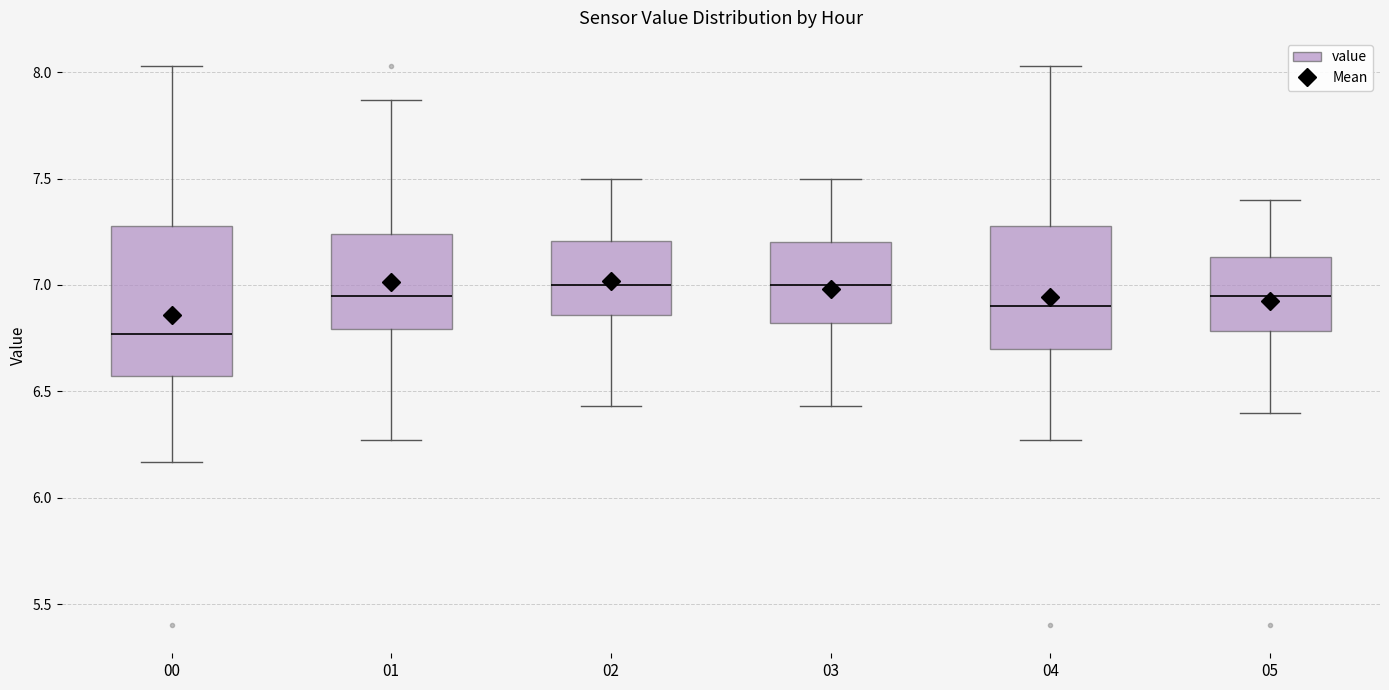

Reading left to right, transcribe this box plot: for each box, give where its median line is, the range the box spans, and where its two whiskers end, as read against the y-axis. The values are not printed on the chart, so give them approximately, as read against the axis.

00: median 6.75, box 6.55 to 7.30, whiskers 6.15 to 8.05
01: median 6.95, box 6.80 to 7.25, whiskers 6.25 to 7.85
02: median 7.00, box 6.85 to 7.20, whiskers 6.45 to 7.50
03: median 7.00, box 6.80 to 7.20, whiskers 6.45 to 7.50
04: median 6.90, box 6.70 to 7.30, whiskers 6.25 to 8.05
05: median 6.95, box 6.80 to 7.15, whiskers 6.40 to 7.40